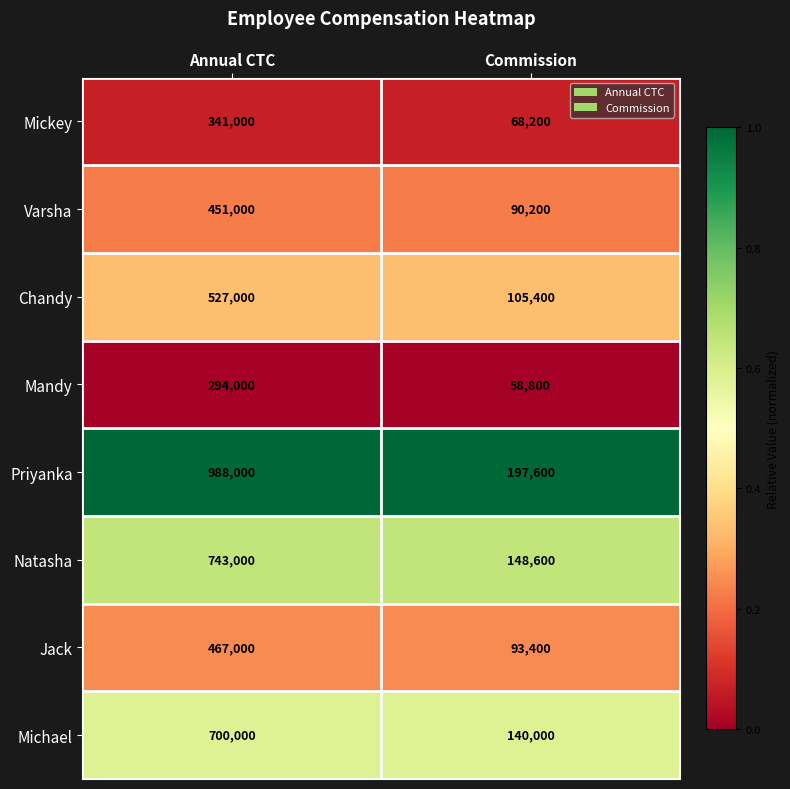

The Jack series shows 626377 at Annual CTC. True or false?

False